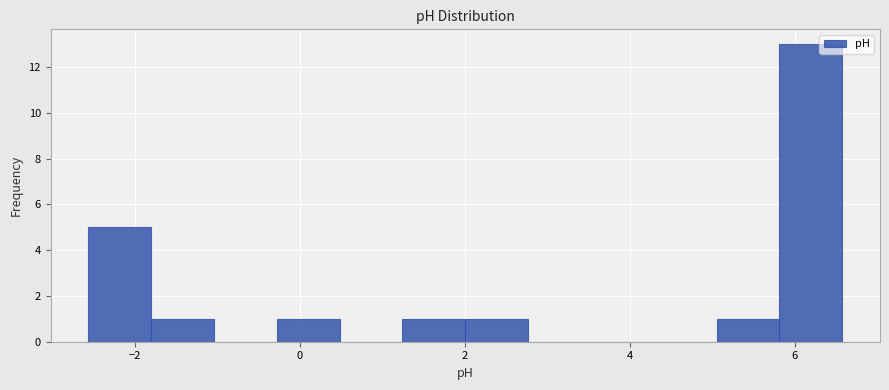

Around what value on the x-axis is the tallest bar? Give the approximate position of its centre, as read against the axis.

6.2